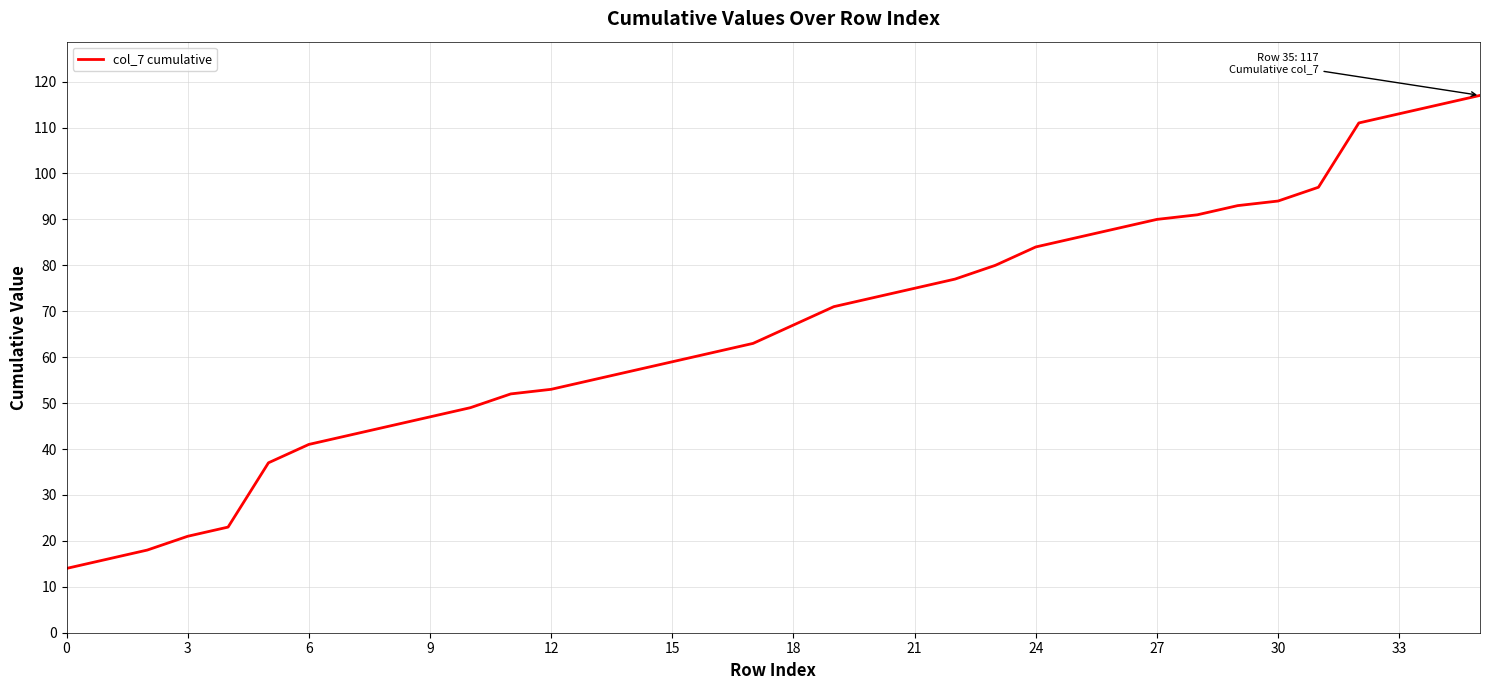

What is the maximum value shown in the chart?

117